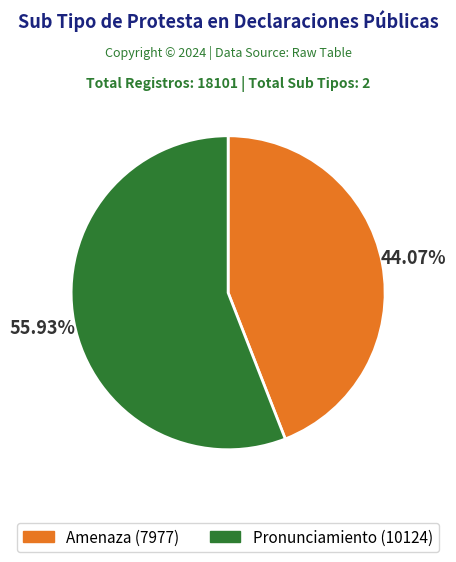

To the nearest percent, what is the combined percentage of Amenaza and Pronunciamiento?

100%